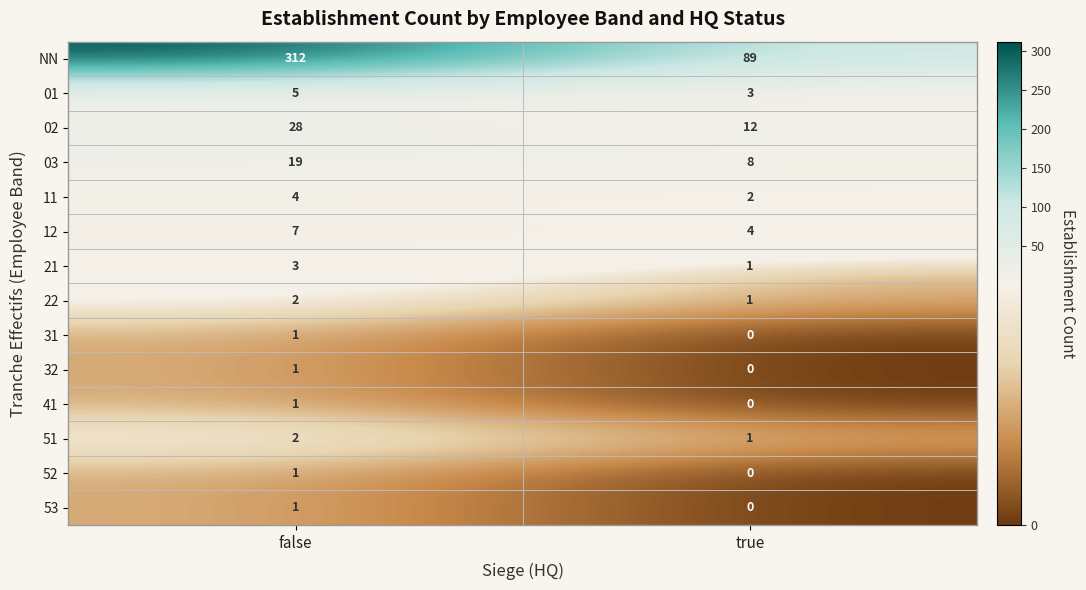

The value of 03 at false is 19. True or false?

True